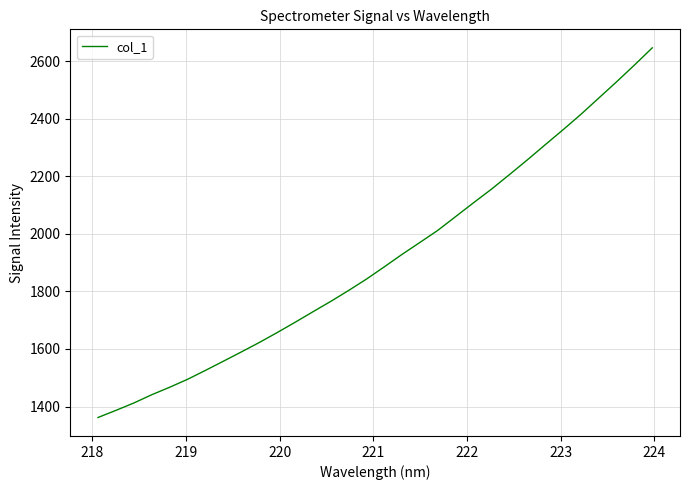

What is the maximum value shown in the chart?

2647.0